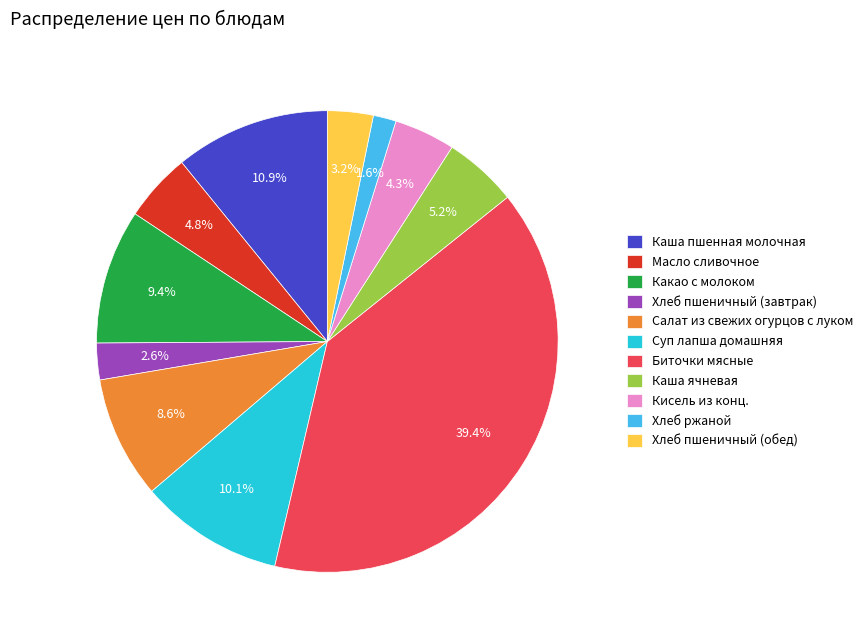

To the nearest percent, what is the combined percentage of Суп лапша домашняя and Кисель из конц.?

14%